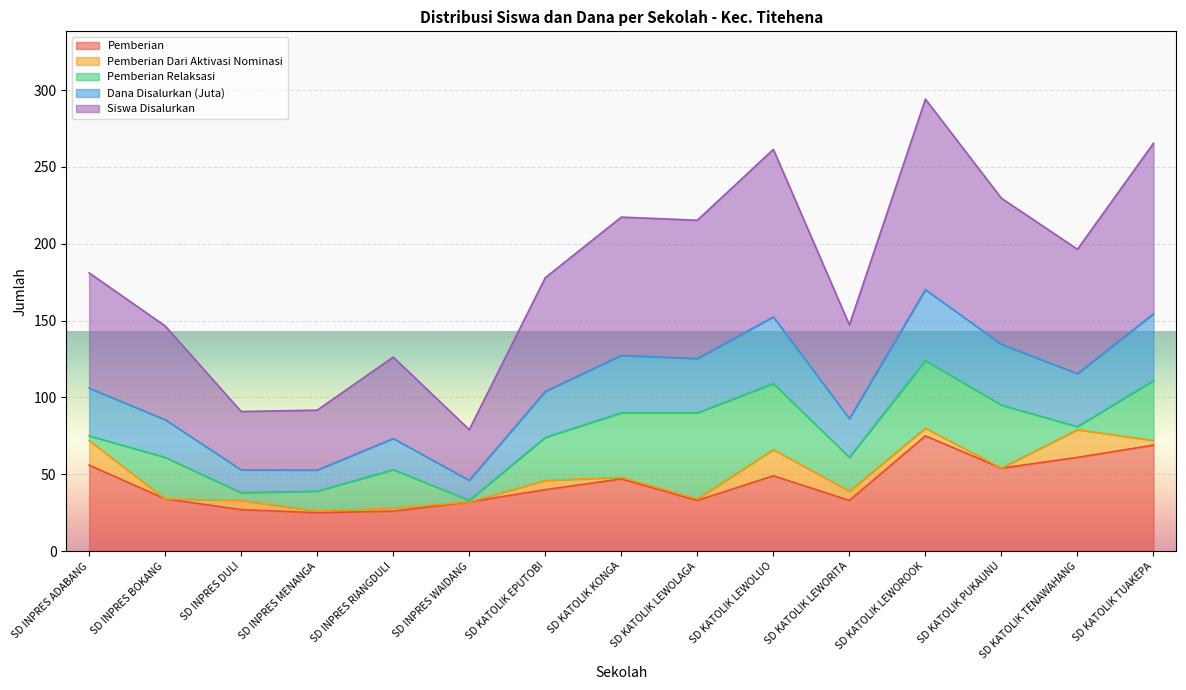

Between SD KATOLIK KONGA and SD KATOLIK LEWOLAGA, which series saw the biggest shift?

Pemberian